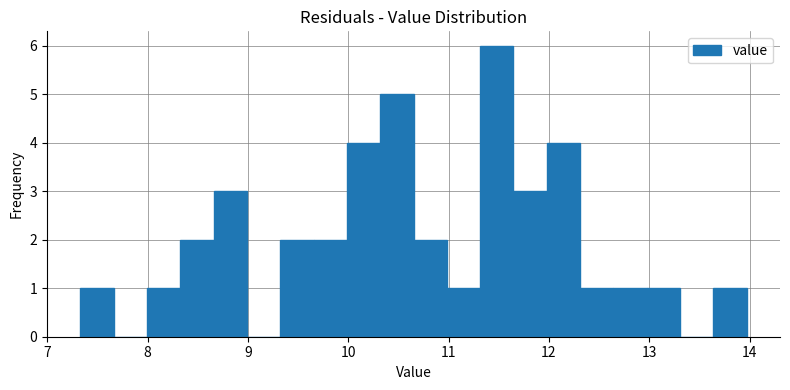

Around what value on the x-axis is the tallest bar? Give the approximate position of its centre, as read against the axis.

11.5